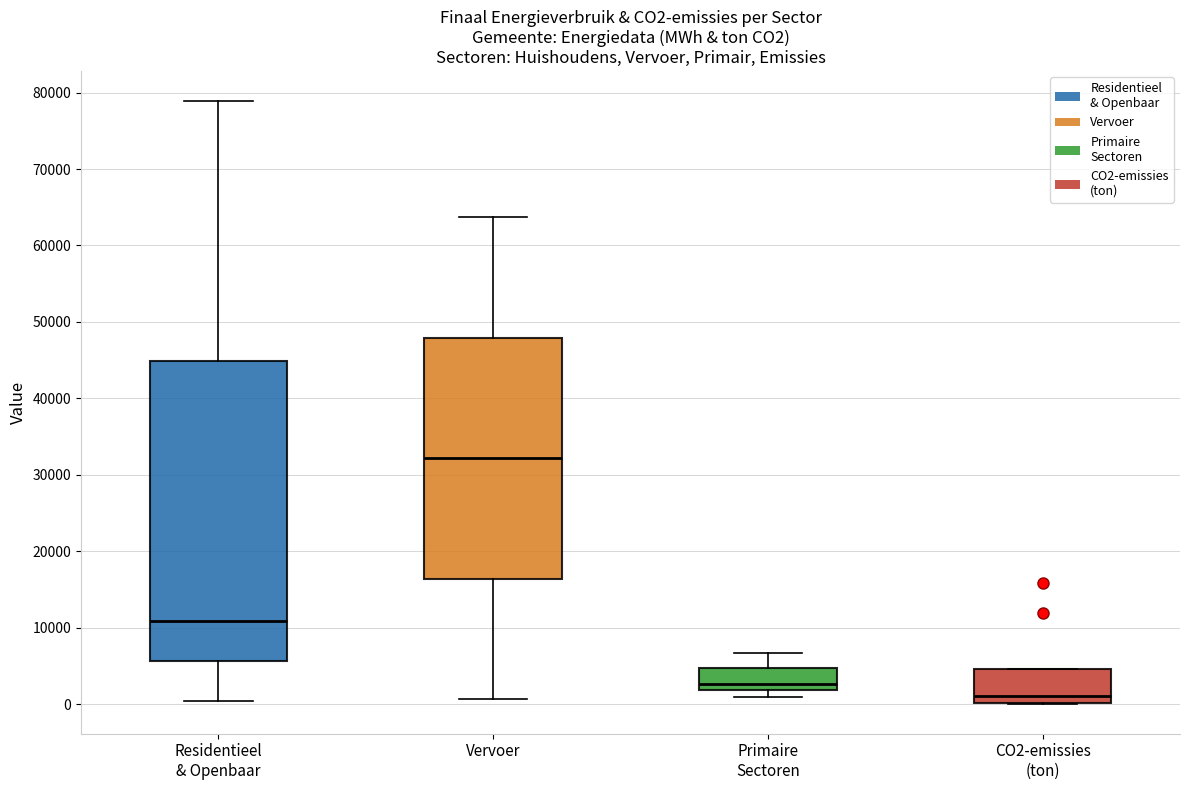

Where is the upper edge of the box for CO2-emissies (ton) on the y-axis? The values are not printed on the chart, so give them approximately, as read against the axis.

5000